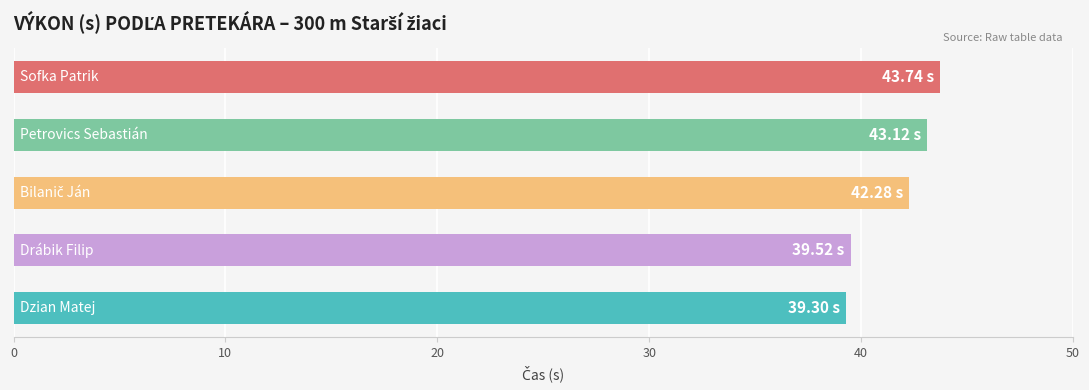

What is the difference between the maximum and minimum values?

4.4